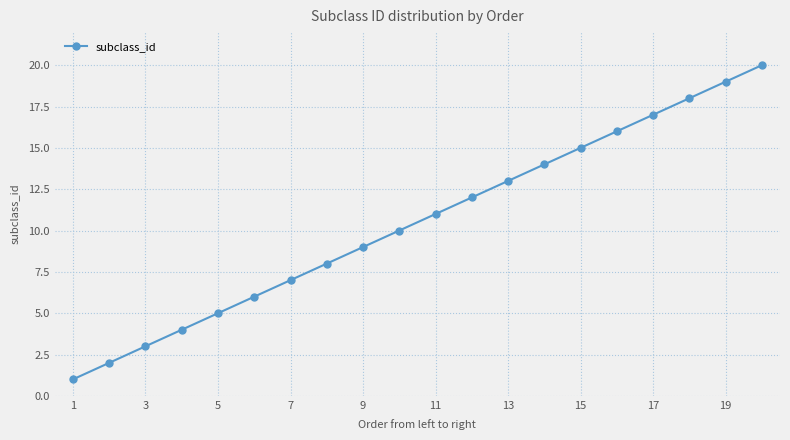

What is the maximum value shown in the chart?

20